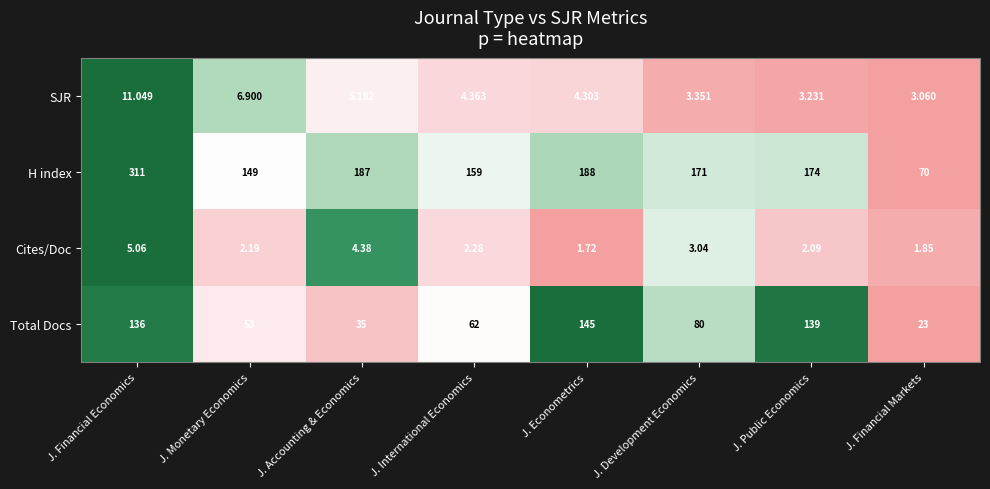

At which label does H index reach its peak?

J. Financial Economics